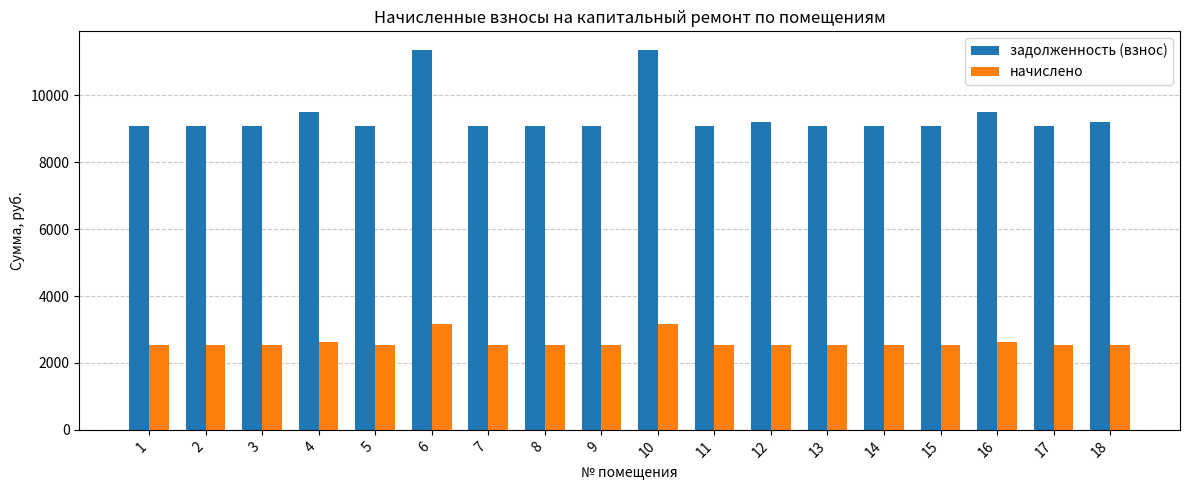

Which series has the largest total across all categories?

задолженность (взнос)